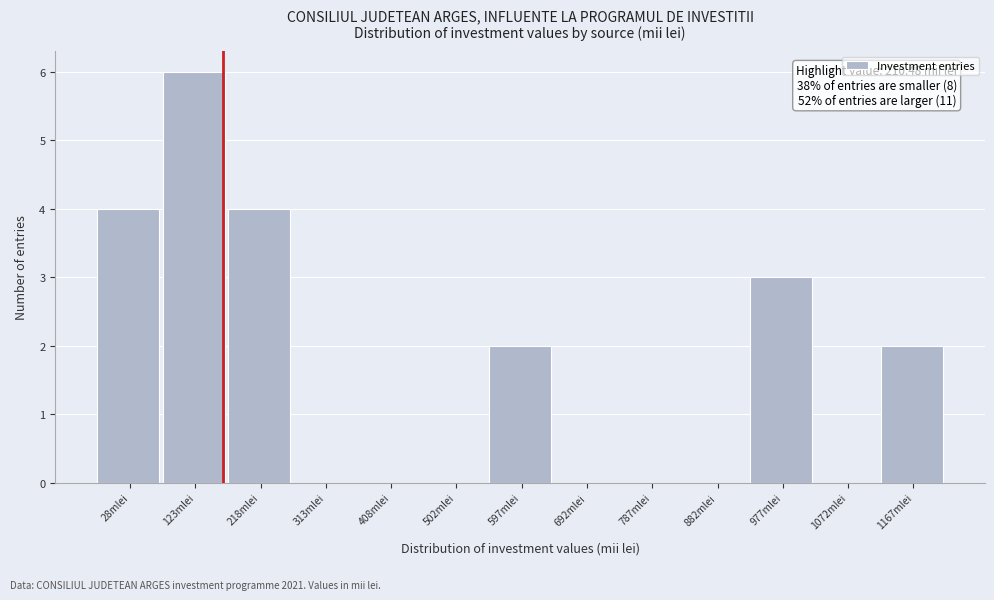

Reading left to right, extract all data points from this chart.

28mlei=4	123mlei=6	218mlei=4	313mlei=0	408mlei=0	502mlei=0	597mlei=2	692mlei=0	787mlei=0	882mlei=0	977mlei=3	1072mlei=0	1167mlei=2